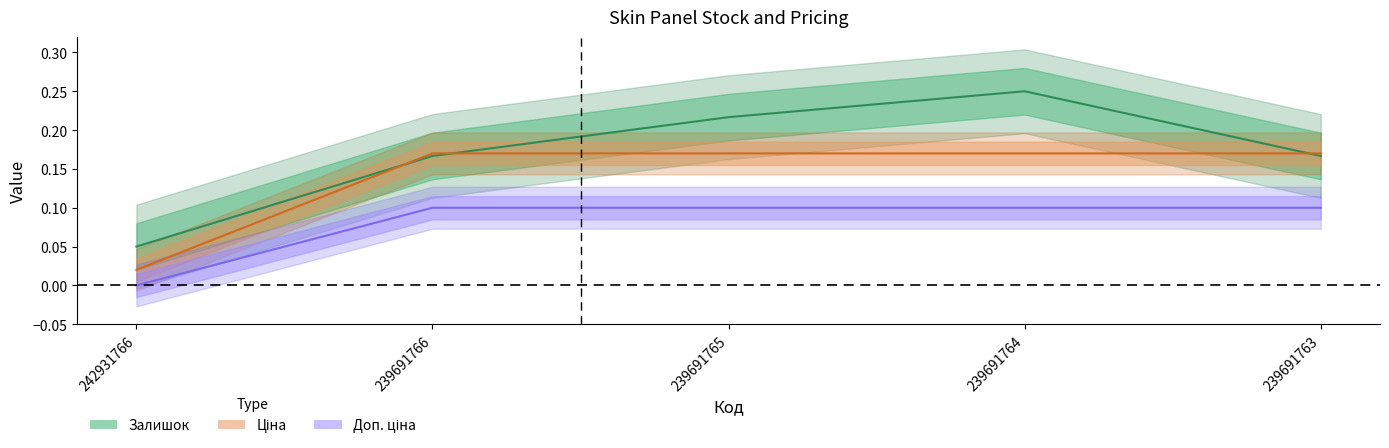

What is the difference between the Ціна values at 239691764 and 242931766?

0.1